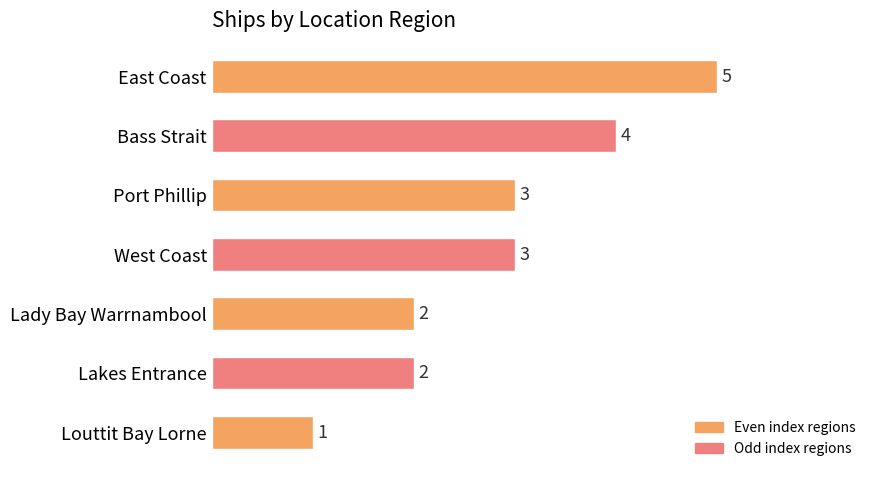

Is it true that the value at Bass Strait is 4?

True